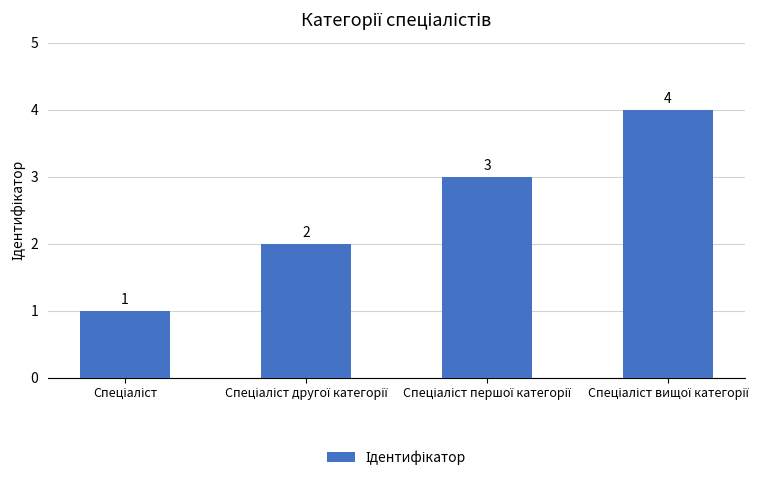

What is the value of the 1st bar from the left?

1